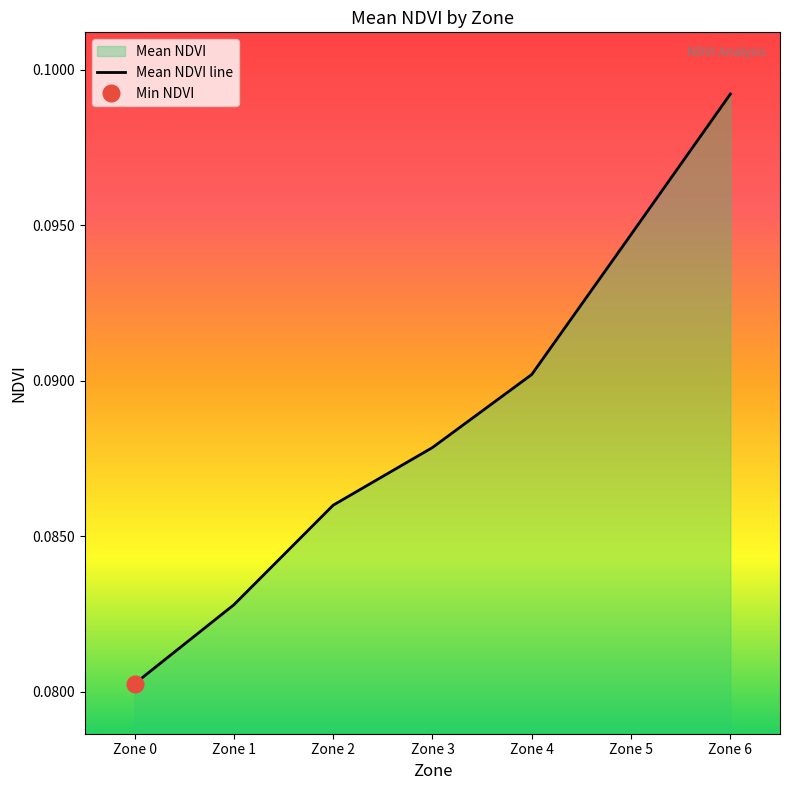

What is the value of the 1st point from the left?

0.1